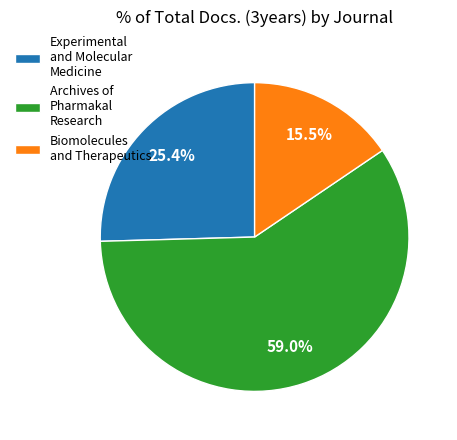

The Experimental and Molecular Medicine slice represents 31% of the pie. True or false?

False